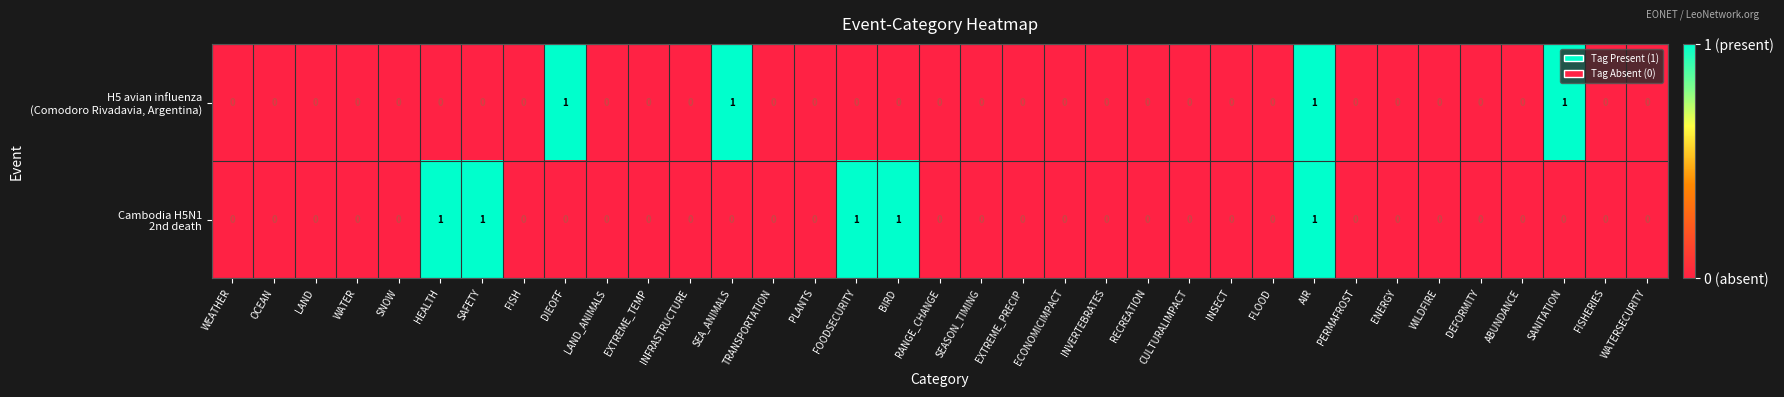

How many categories are shown in the chart?

35